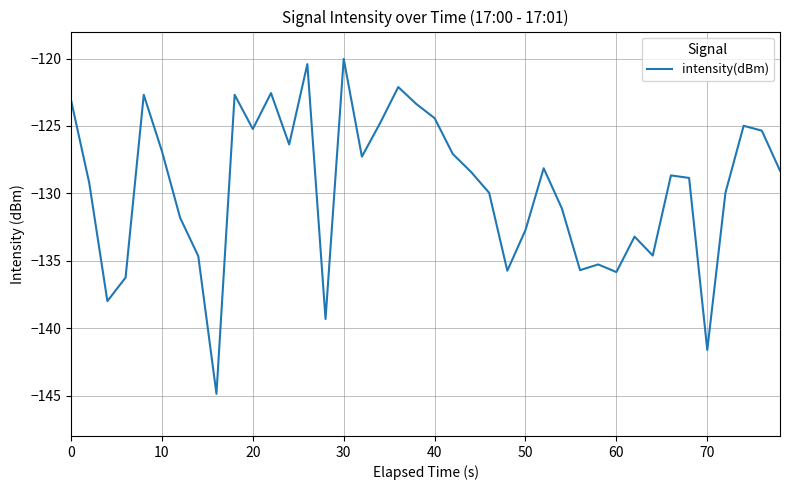

What is the difference between the maximum and minimum values?

24.8